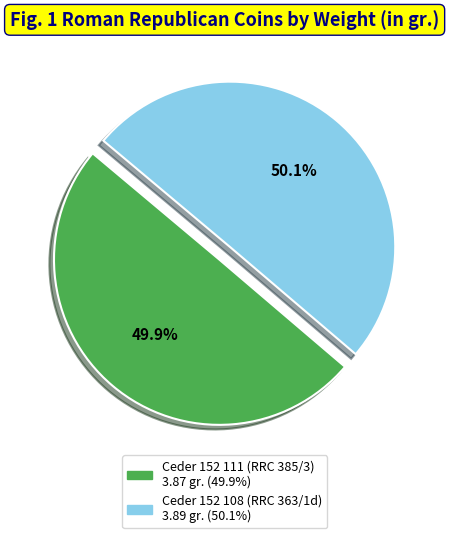

What percentage is the Ceder 152 111 (RRC 385/3) slice, to the nearest percent?

50%